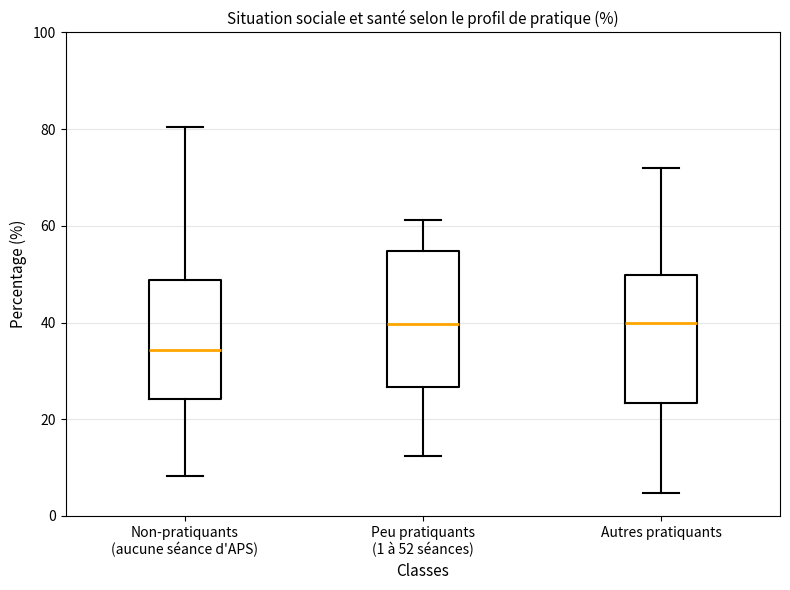

Reading left to right, read every box against the y-axis: the position of its median line, the range the box covers, and the ends of its whiskers. The values are not printed on the chart, so give them approximately, as read against the axis.

Non-pratiquants (aucune séance d'APS): median 34, box 24 to 48, whiskers 8 to 80
Peu pratiquants (1 à 52 séances): median 40, box 26 to 54, whiskers 12 to 62
Autres pratiquants: median 40, box 24 to 50, whiskers 4 to 72